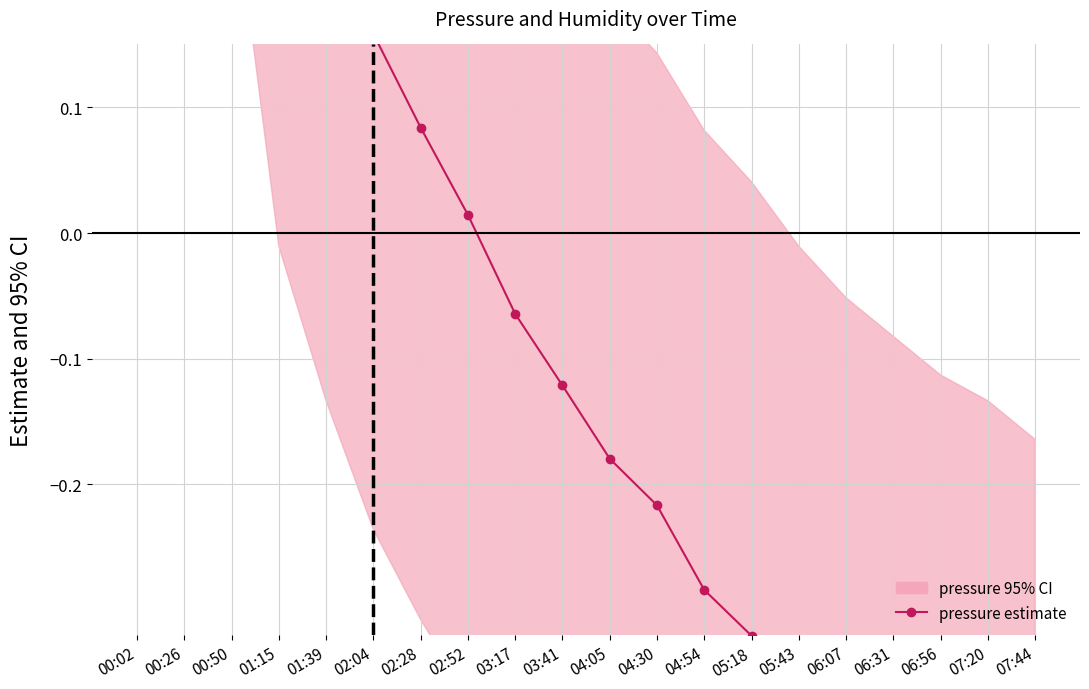

Rank the categories by value from lowest to highest.

07:44, 07:20, 06:56, 06:31, 06:07, 05:43, 05:18, 04:54, 04:30, 04:05, 03:41, 03:17, 02:52, 02:28, 02:04, 01:39, 01:15, 00:50, 00:26, 00:02